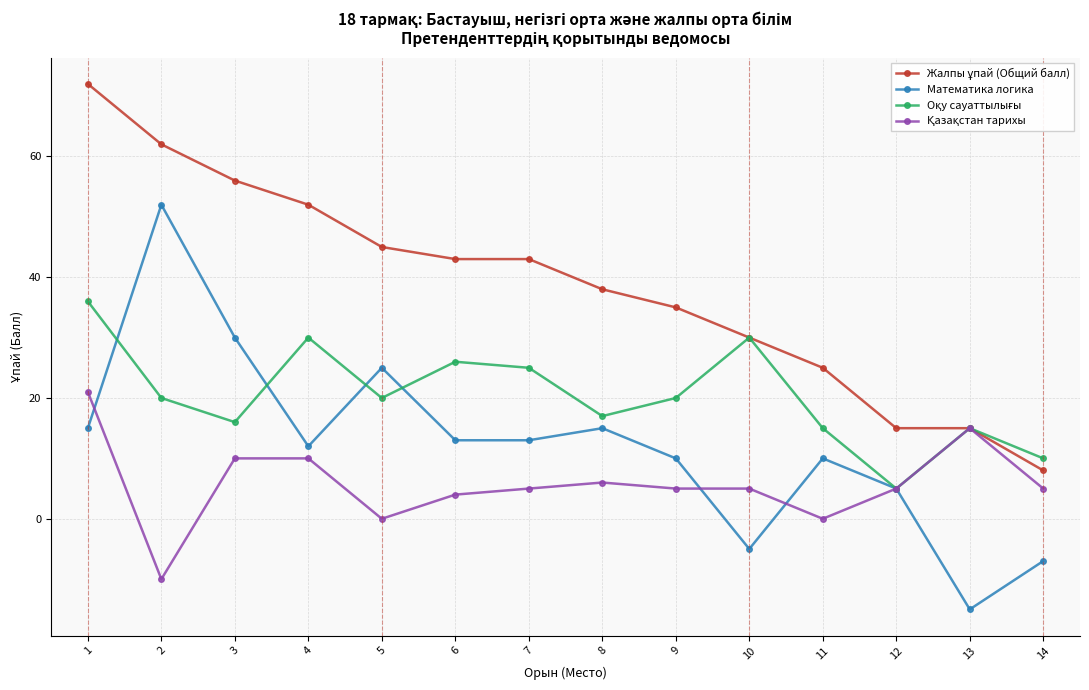

Where is the first local minimum for Математика логика?

4